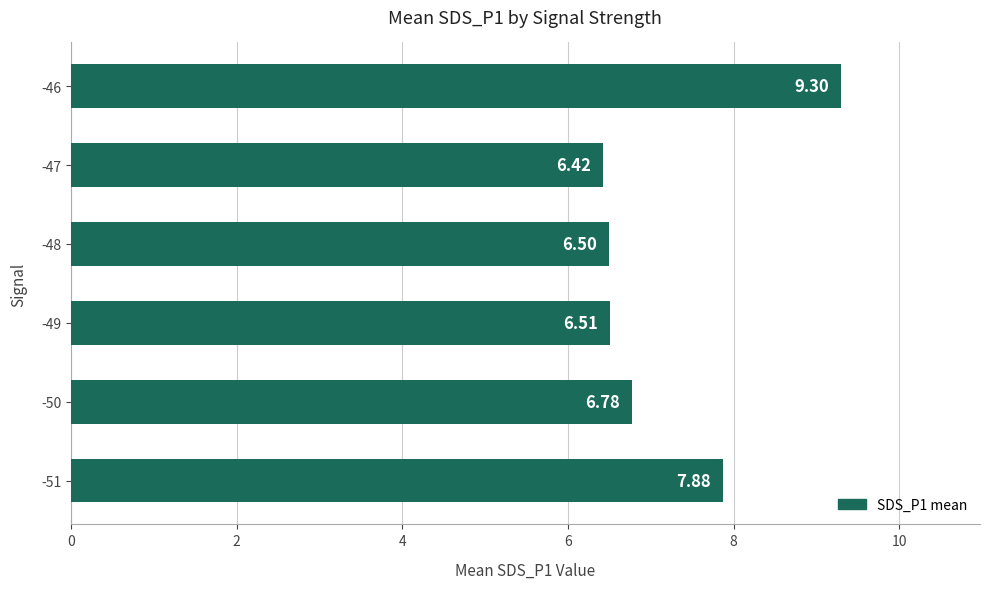

Which has a higher value, -46 or -48?

-46